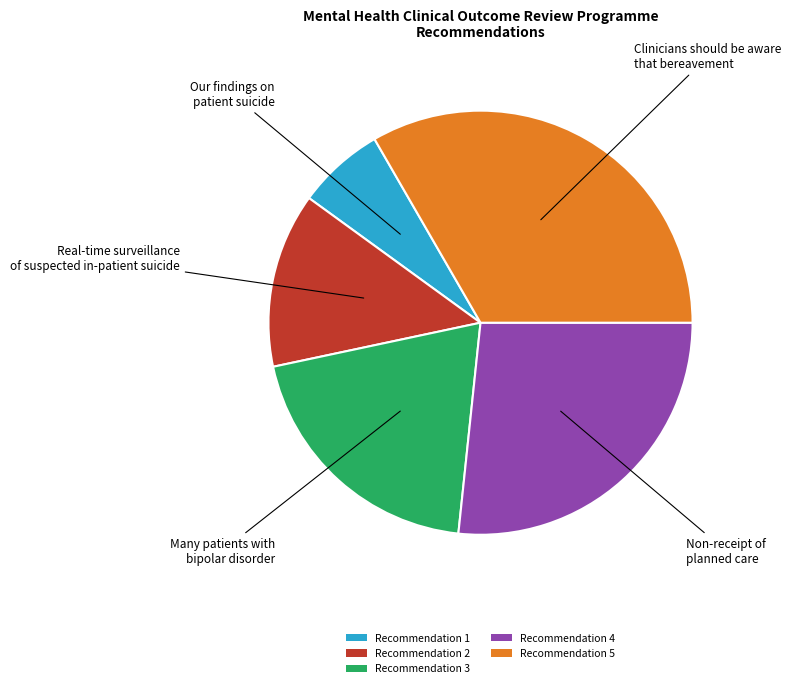

Combined, do Recommendation 4 and Recommendation 5 account for over 50%?

Yes